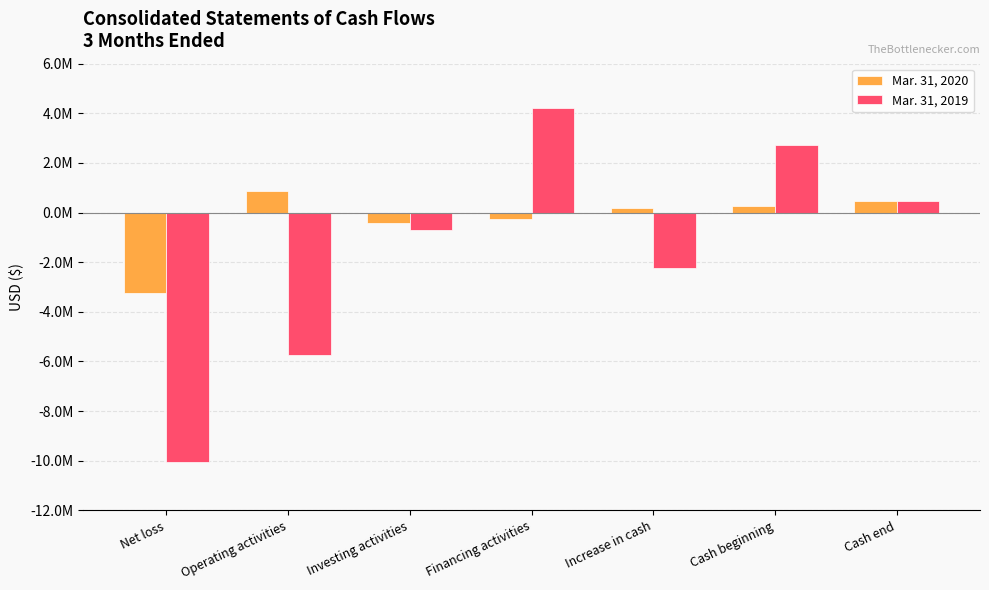

Which series changed the most between Cash beginning and Cash end?

Mar. 31, 2019